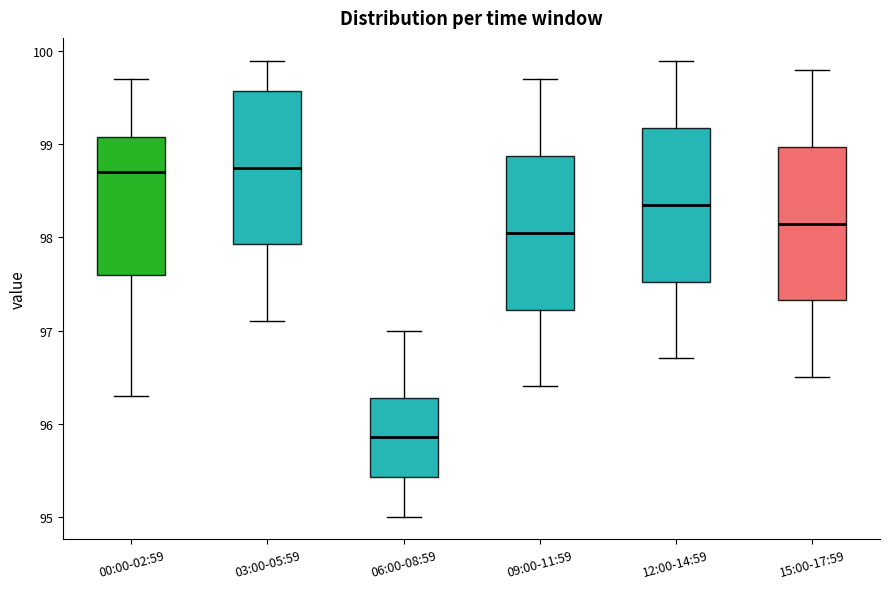

Reading left to right, read every box against the y-axis: the position of its median line, the range the box covers, and the ends of its whiskers. The values are not printed on the chart, so give them approximately, as read against the axis.

00:00-02:59: median 98.7, box 97.6 to 99.1, whiskers 96.3 to 99.7
03:00-05:59: median 98.8, box 97.9 to 99.6, whiskers 97.1 to 99.9
06:00-08:59: median 95.9, box 95.4 to 96.3, whiskers 95.0 to 97.0
09:00-11:59: median 98.1, box 97.2 to 98.9, whiskers 96.4 to 99.7
12:00-14:59: median 98.4, box 97.5 to 99.2, whiskers 96.7 to 99.9
15:00-17:59: median 98.2, box 97.3 to 99.0, whiskers 96.5 to 99.8